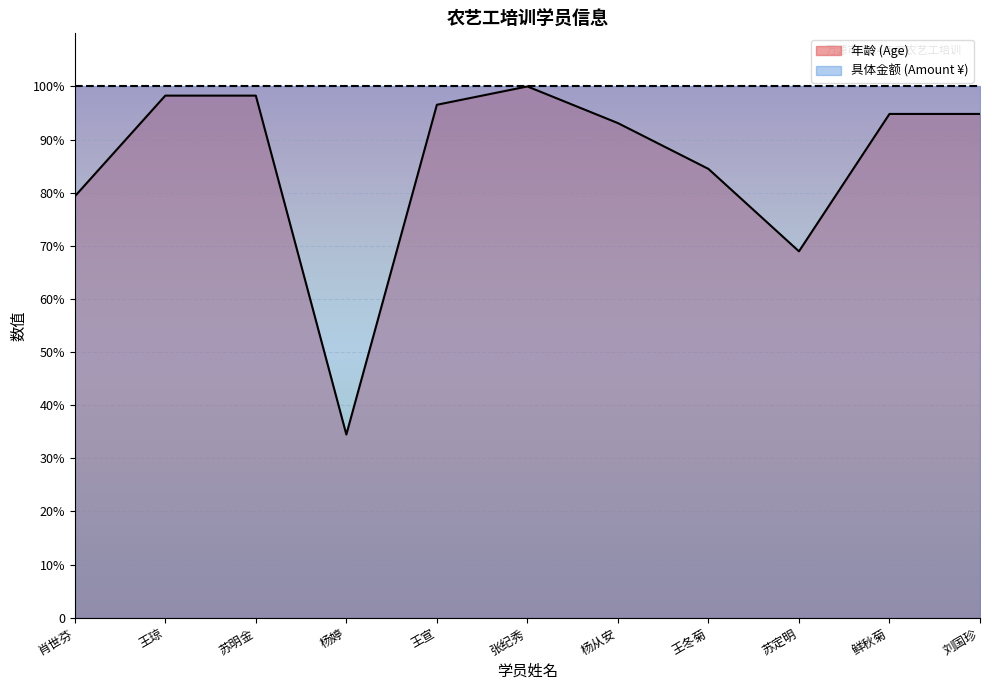

How many interior local valleys (lower than both neighbors) does the data have?

2